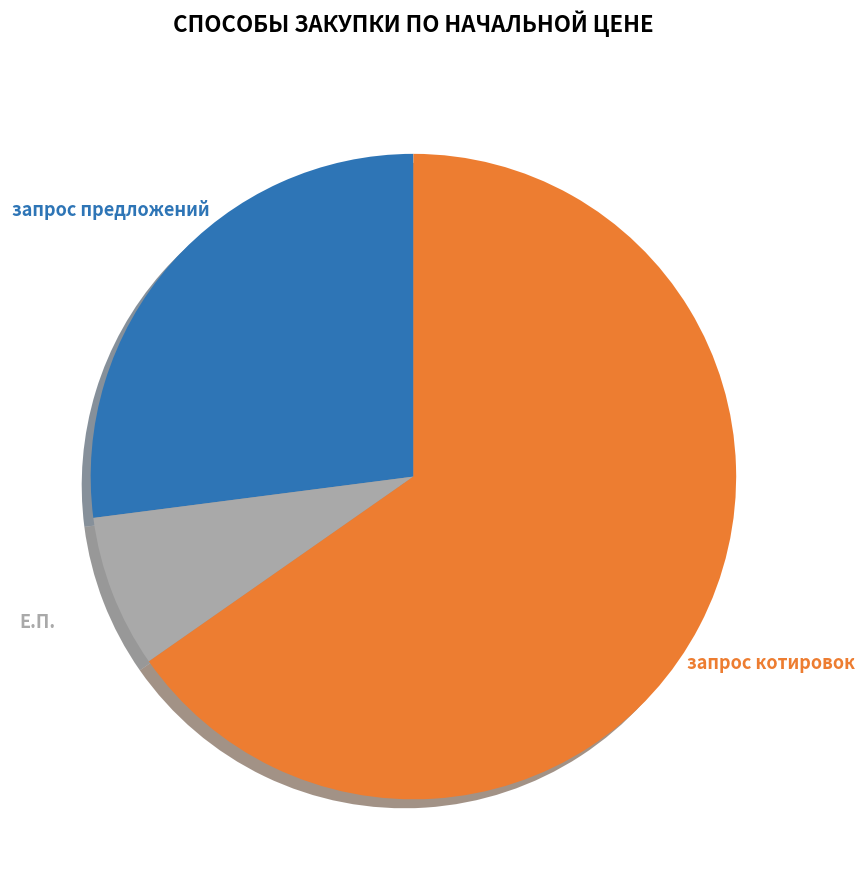

Is the sum of запрос предложений and Е.П. greater than half?

No